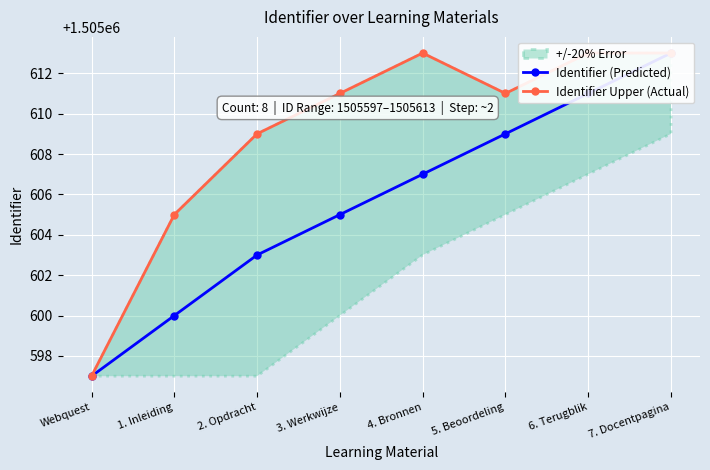

What value does the Identifier Upper (Actual) series have at 6. Terugblik, to the nearest 5?

1505615